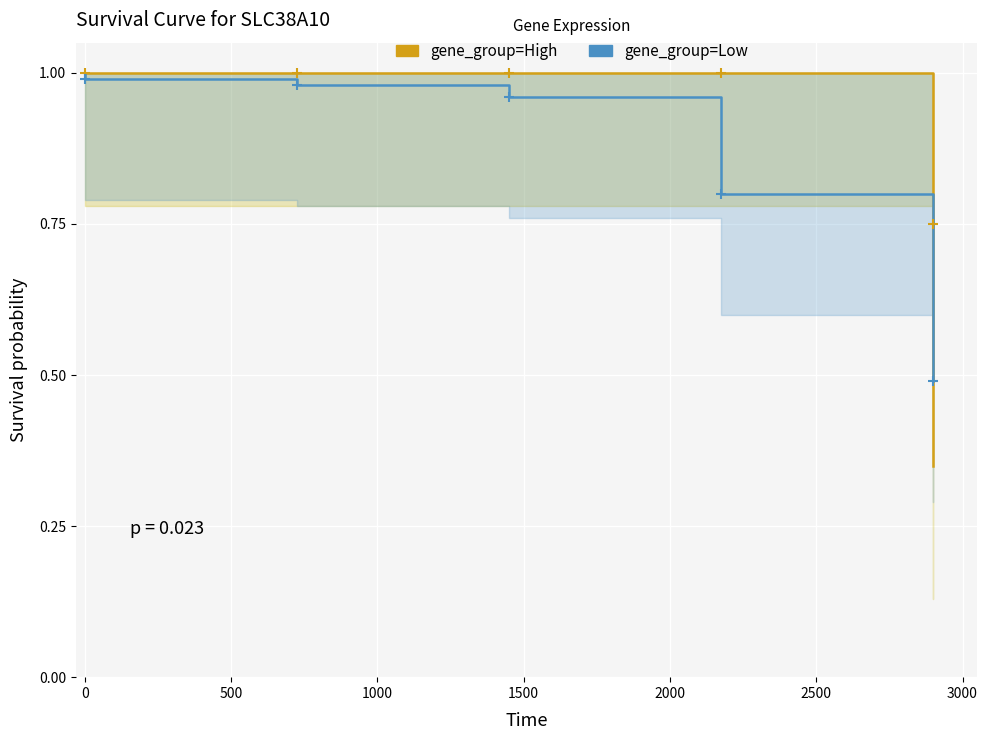

What is the total value across all series at 0?

2.0